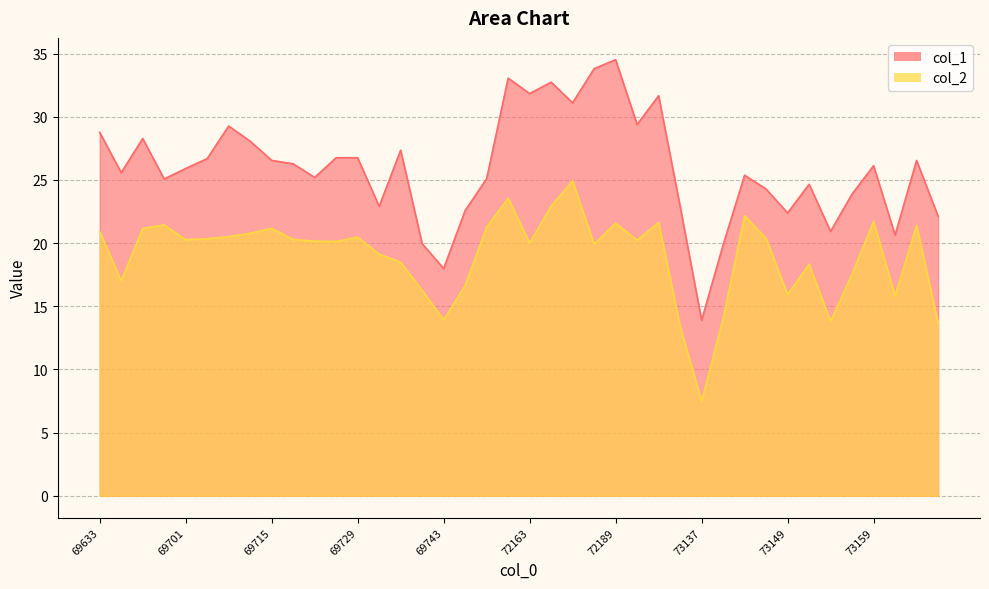

Reading right to left, transcribe all the data shown in this chart.

col_2: 13.7	21.4	15.8	21.7	17.6	13.8	18.3	15.9	20.4	22.2	14.0	7.5	13.4	21.6	20.2	21.6	19.9	24.9	22.9	20.0	23.6	21.3	16.6	13.9	16.3	18.5	19.1	20.5	20.1	20.2	20.3	21.2	20.8	20.5	20.4	20.3	21.4	21.2	17.0	20.9
col_1: 22.1	26.6	20.6	26.1	23.9	20.9	24.7	22.4	24.3	25.4	19.9	13.9	22.9	31.7	29.4	34.5	33.8	31.1	32.7	31.8	33.1	25.1	22.6	18.0	20.0	27.4	22.9	26.8	26.8	25.2	26.3	26.6	28.1	29.3	26.7	25.9	25.1	28.3	25.6	28.8